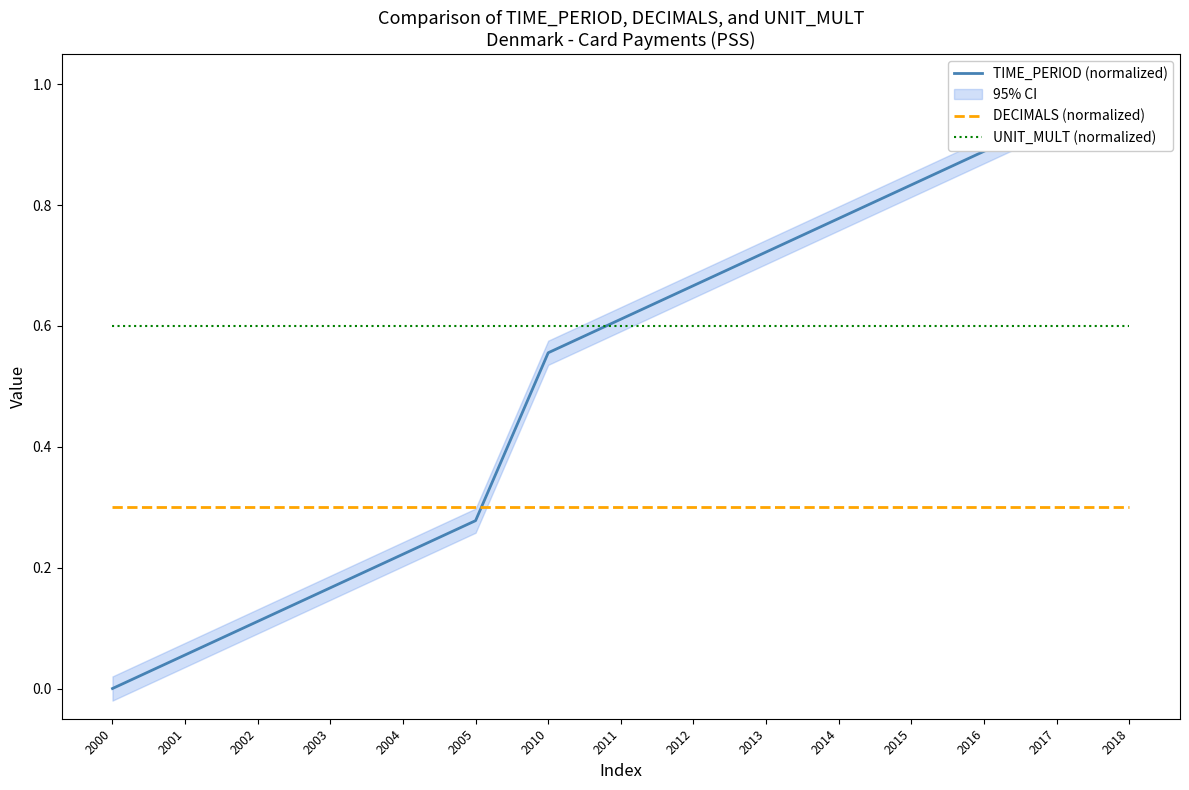

Rank the series by their average value, from highest to lowest.

UNIT_MULT (normalized), TIME_PERIOD (normalized), DECIMALS (normalized)